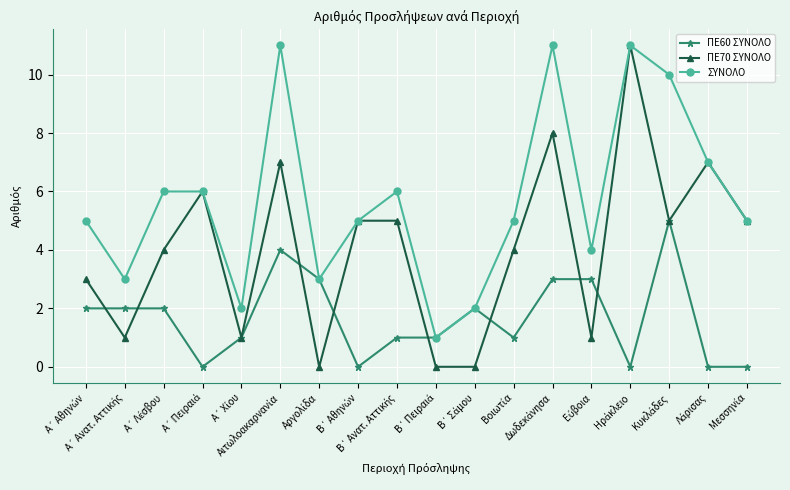

In ΣΥΝΟΛΟ, how many points are lower than both neighbors (excluding endpoints)?

5